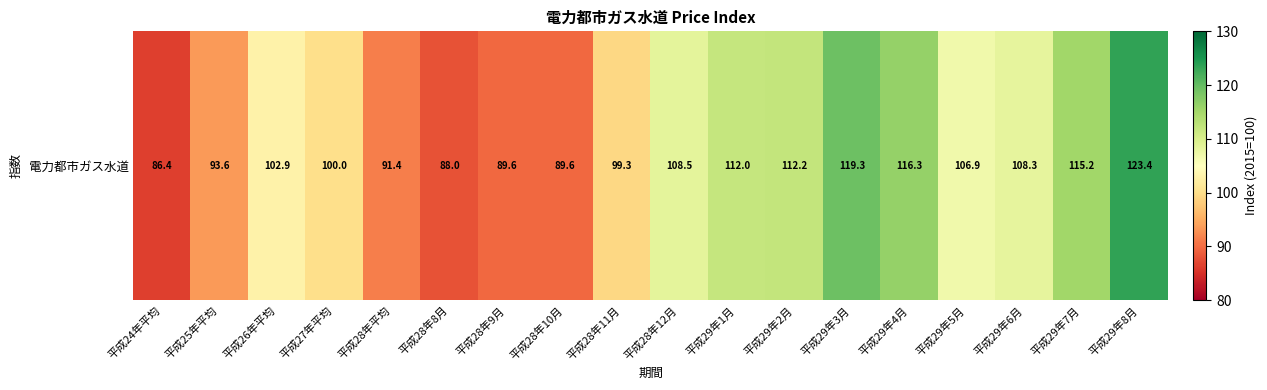

What value does the data have at 平成28年12月?

108.5